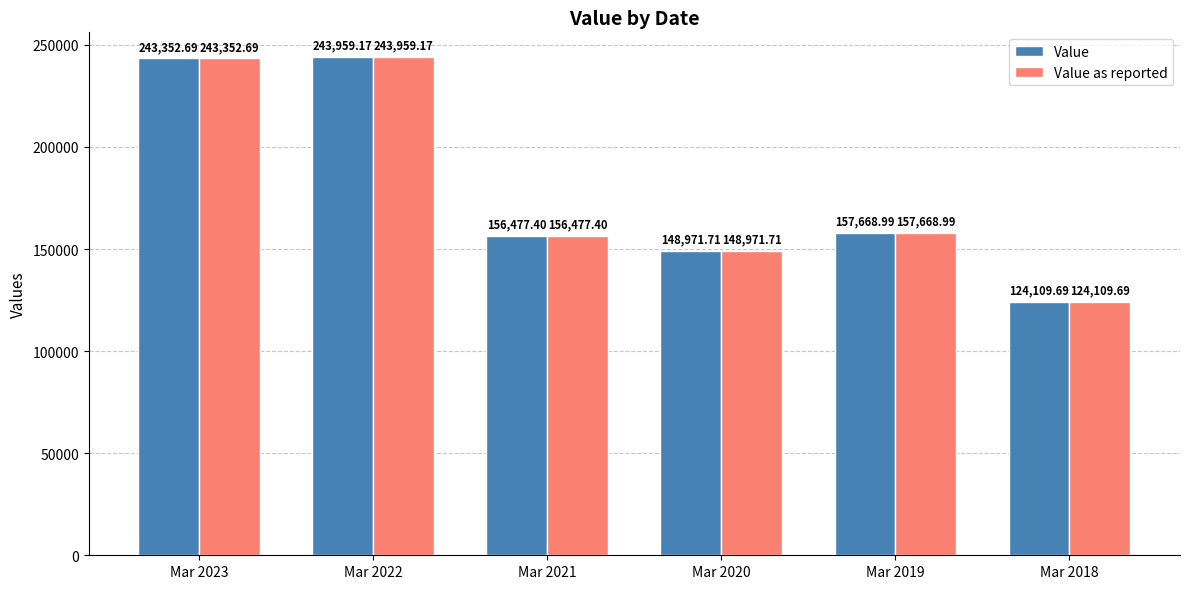

Rank the categories by Value as reported value from highest to lowest.

Mar 2022, Mar 2023, Mar 2019, Mar 2021, Mar 2020, Mar 2018